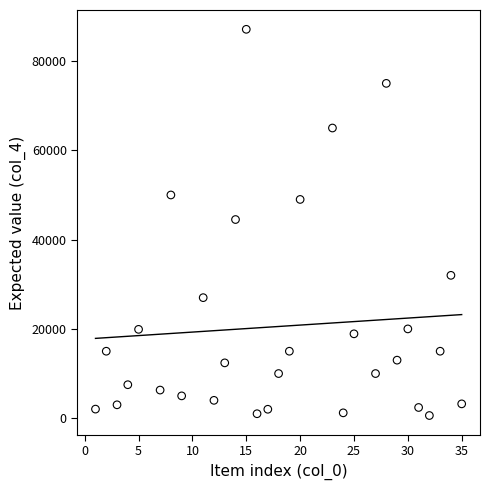

What is the range of X values (max minus min)?

34